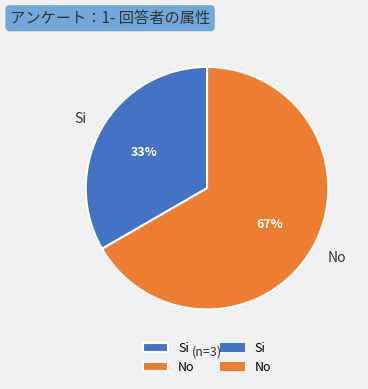

Rank the categories by value from highest to lowest.

No, Si